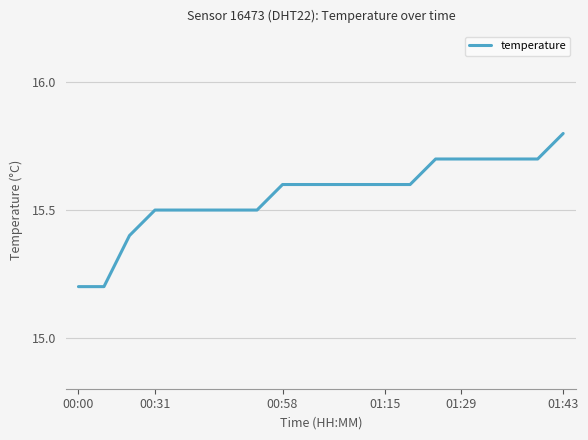

What is the minimum value shown in the chart?

15.2